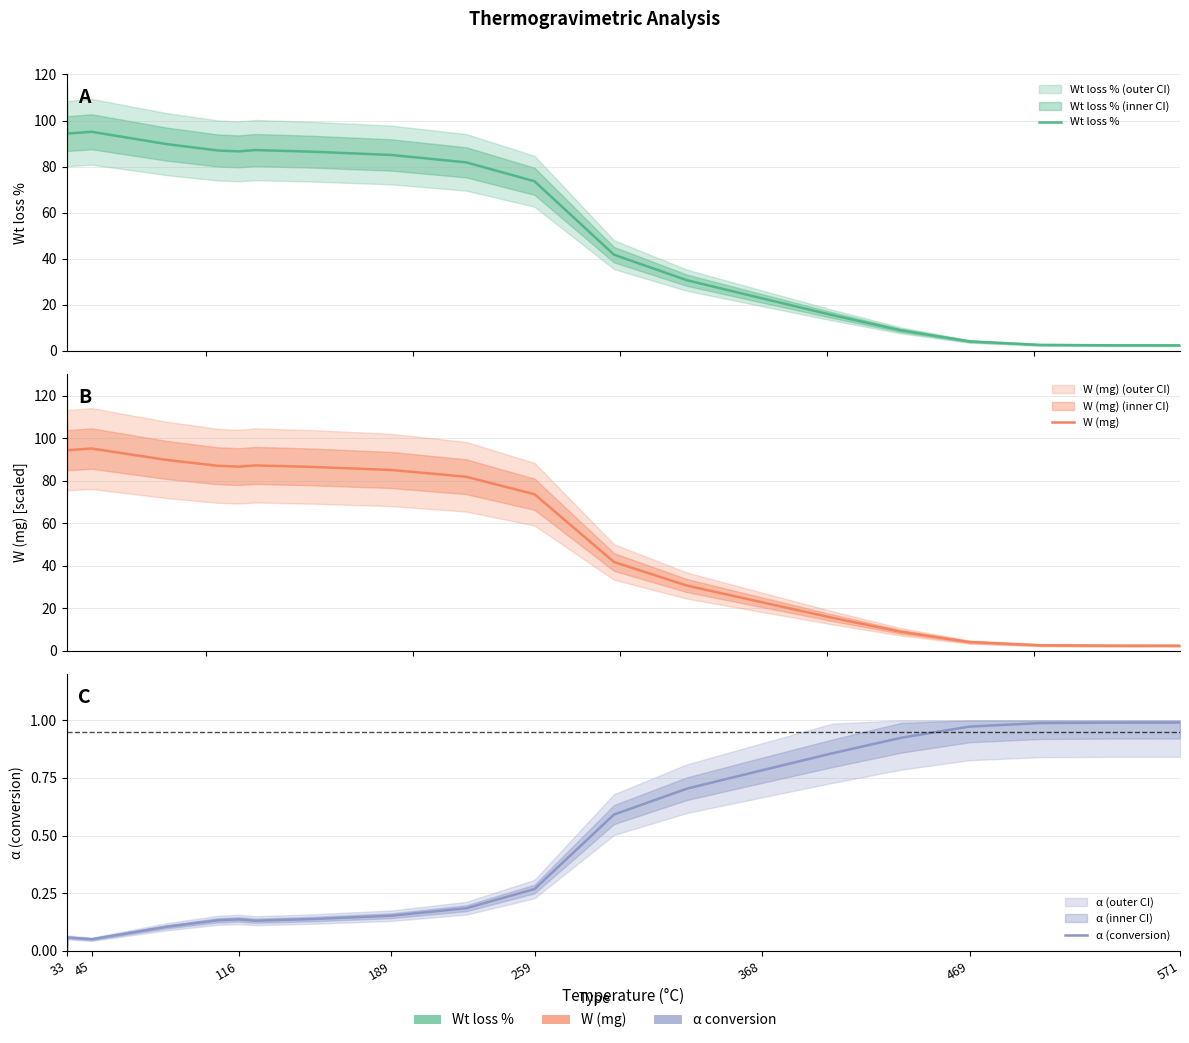

How many values in the W (mg) series are below 81?

10